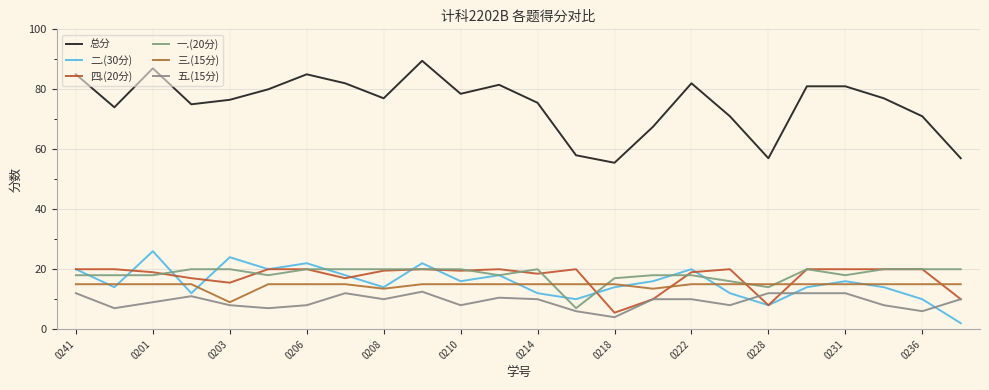

Is this an area chart (filled region under the line)?

No